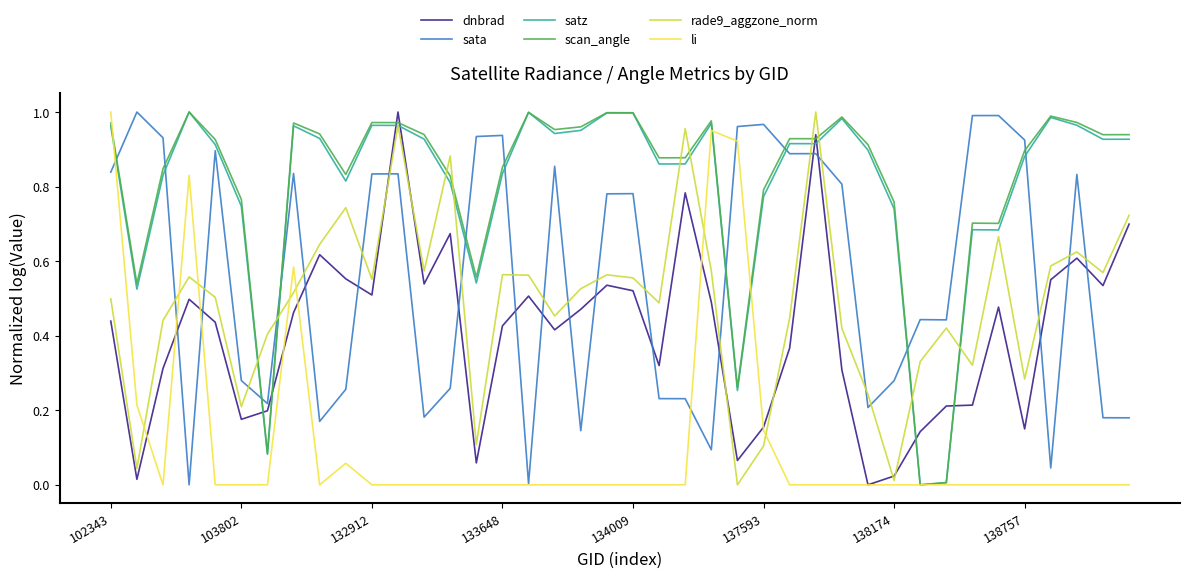

After their last crossing, which series has the higher values: dnbrad or rade9_aggzone_norm?

rade9_aggzone_norm